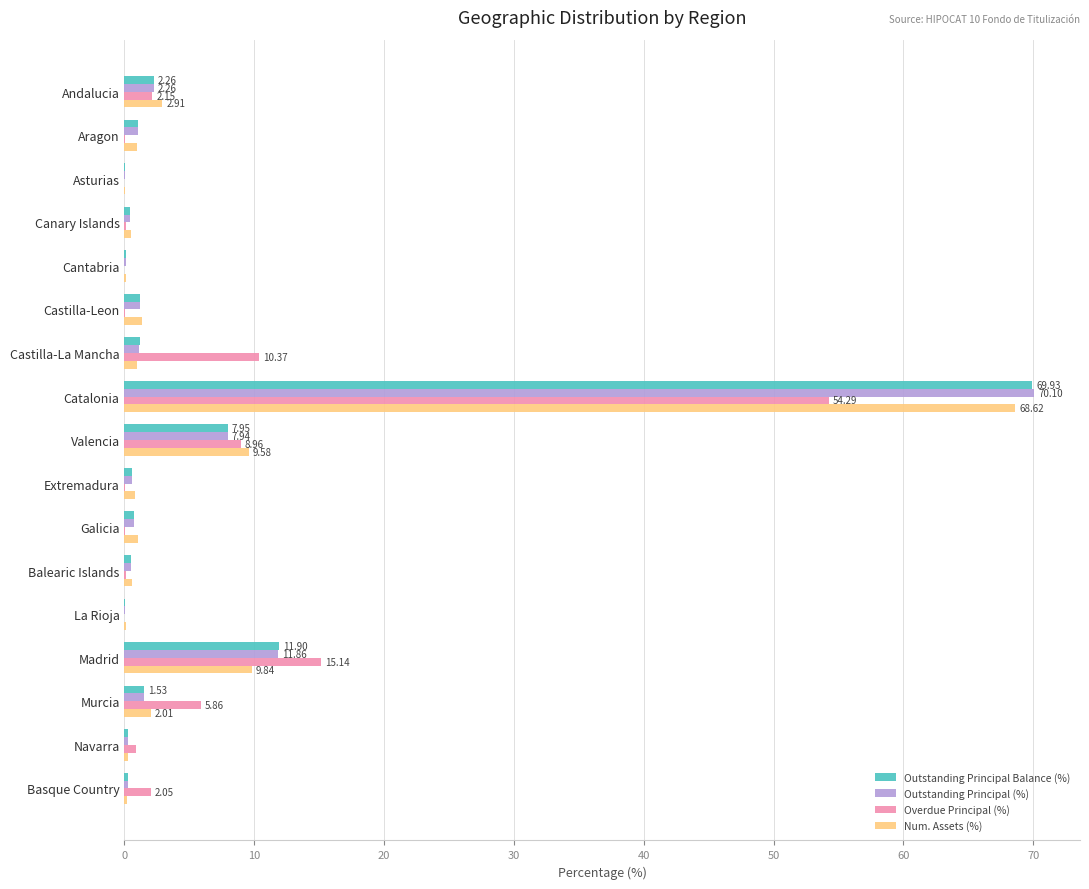

At which category is the sum across all series the highest?

Catalonia